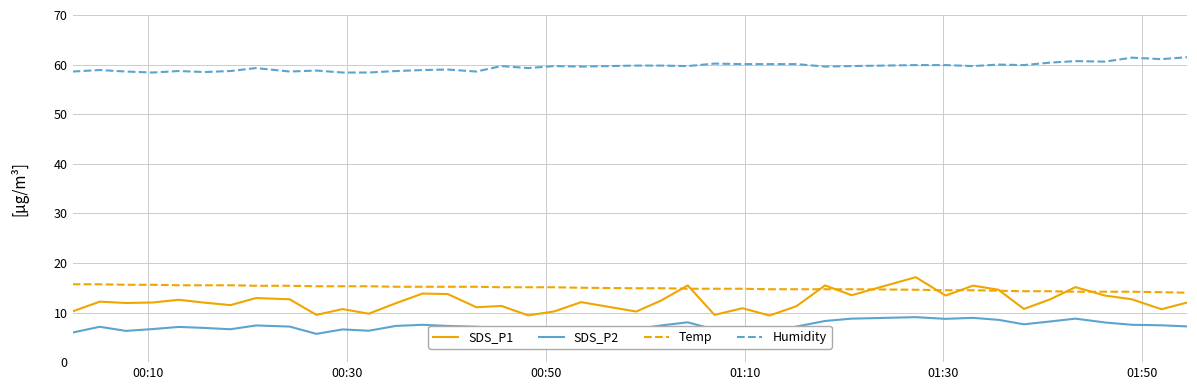

Which series has the largest total across all categories?

Humidity